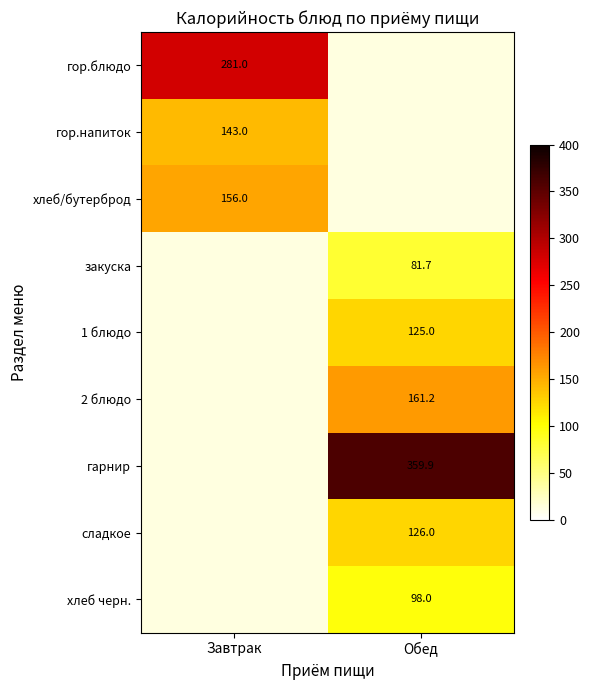

The value of хлеб черн. at Обед is 98.0. True or false?

True